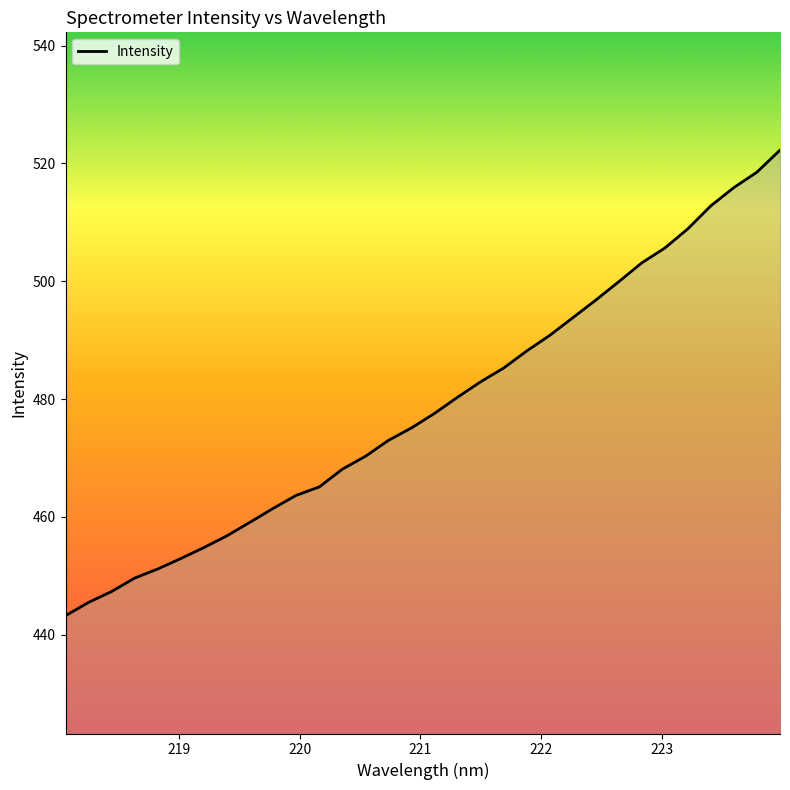

What is the smallest value displayed?

443.2